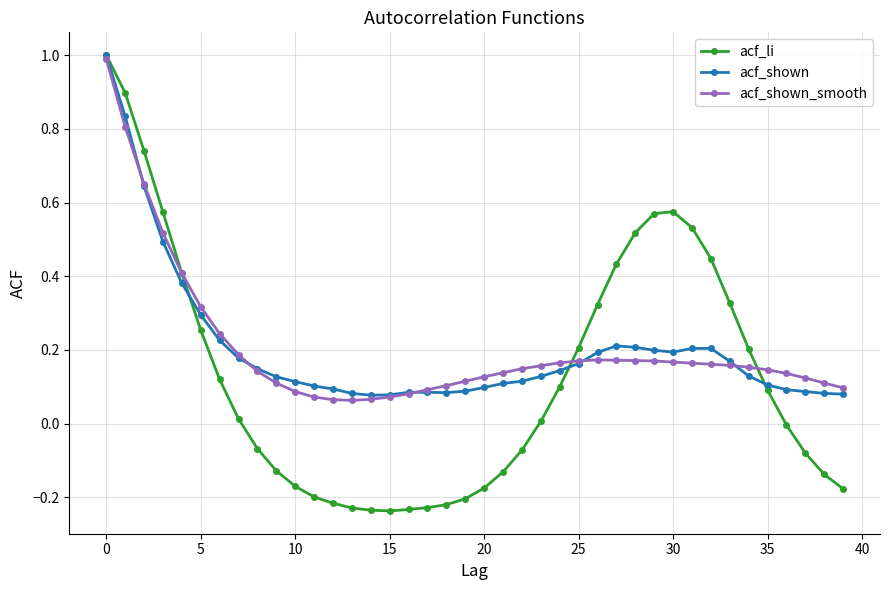

Which series has the largest range (max minus min)?

acf_li